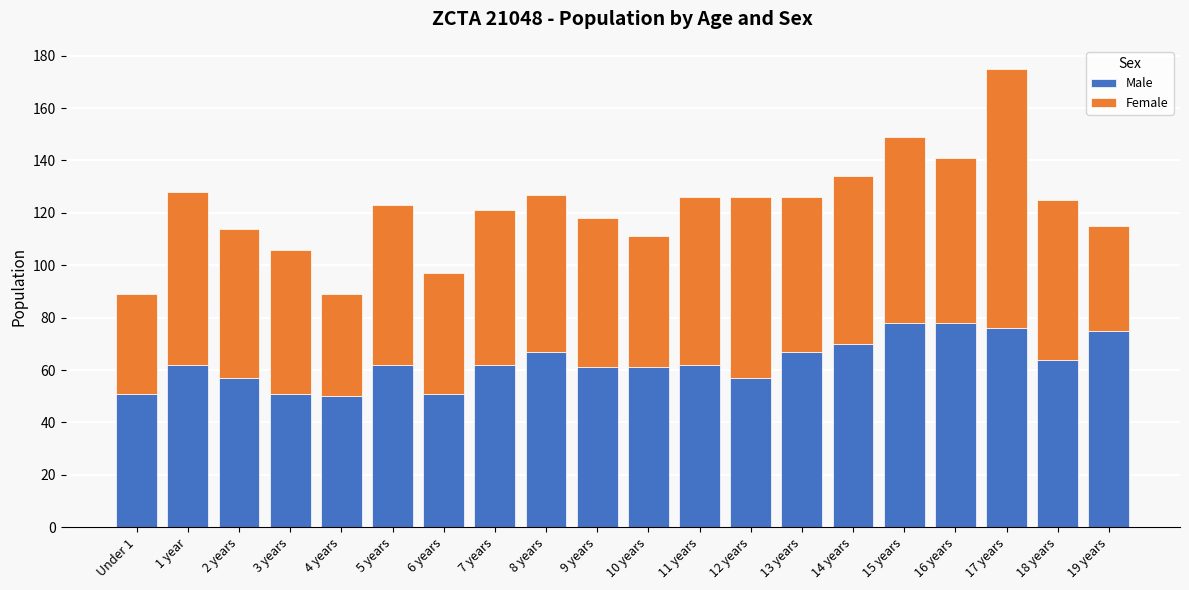

How many distinct data groups are displayed?

2